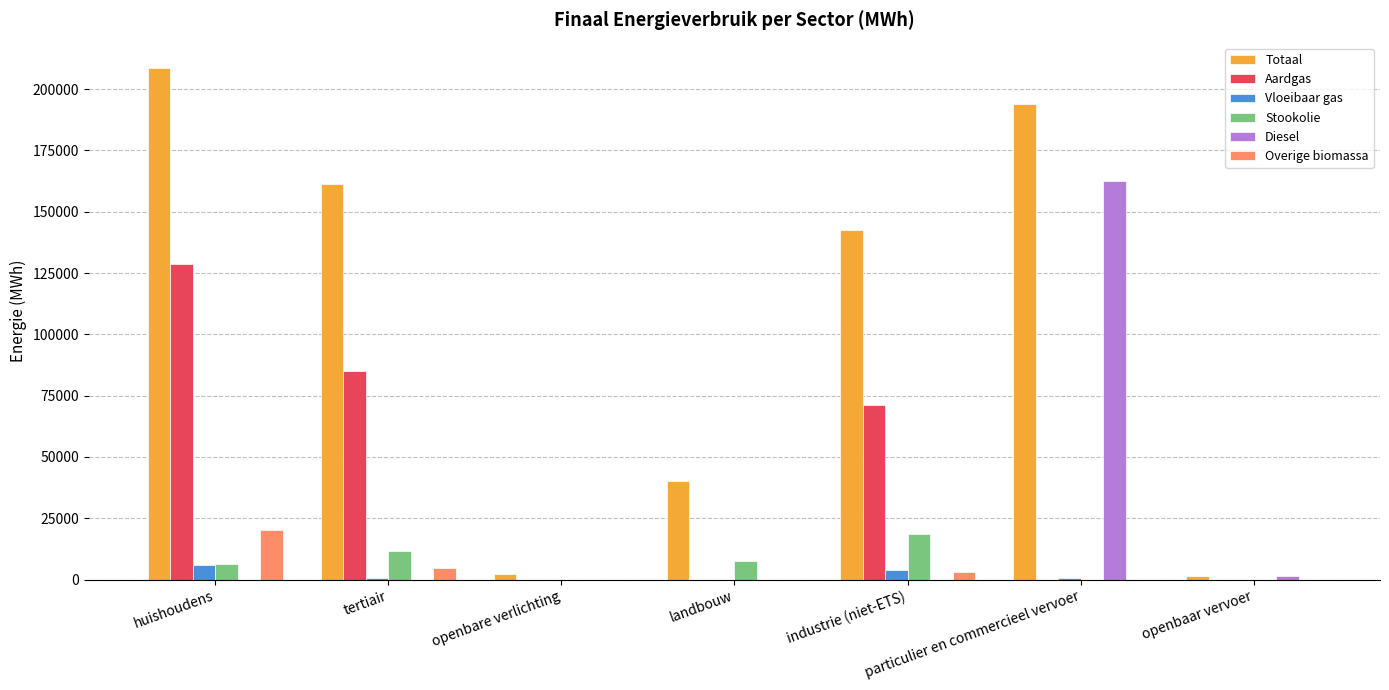

Which series has the largest total across all categories?

Totaal